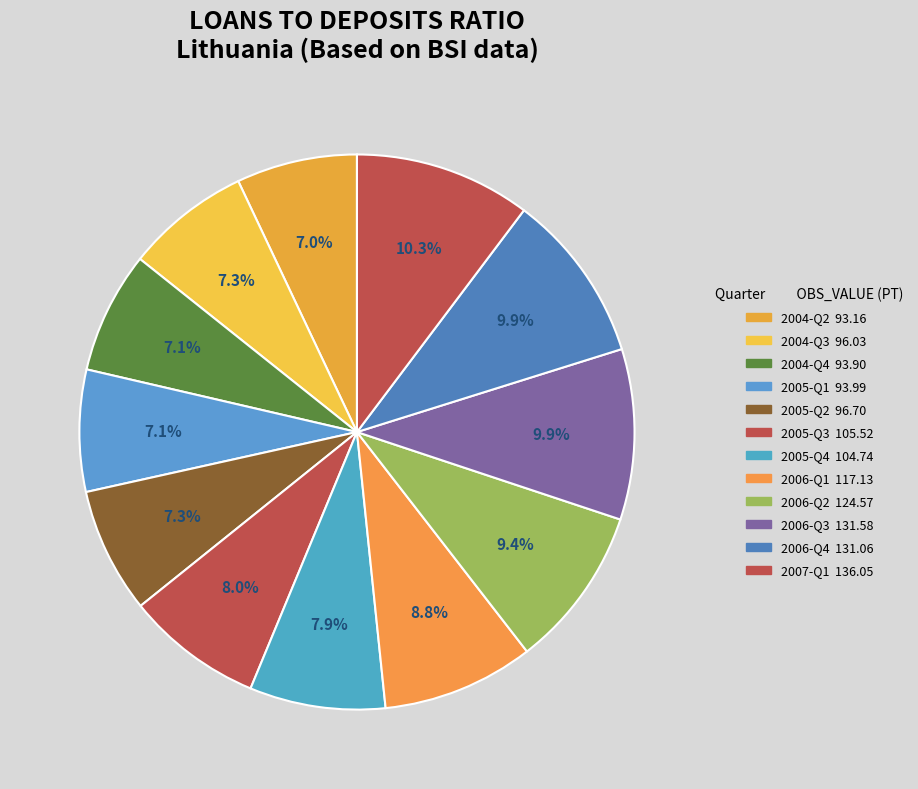

To the nearest percent, what percentage of the pie is 2007-Q1?

10%